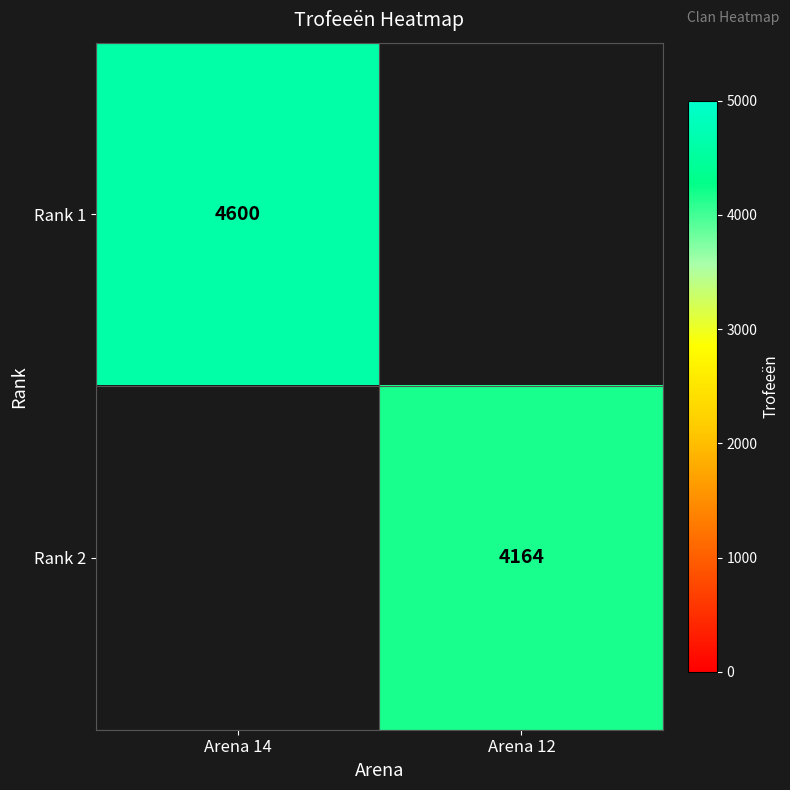

The Rank 1 series shows 6253 at Arena 14. True or false?

False